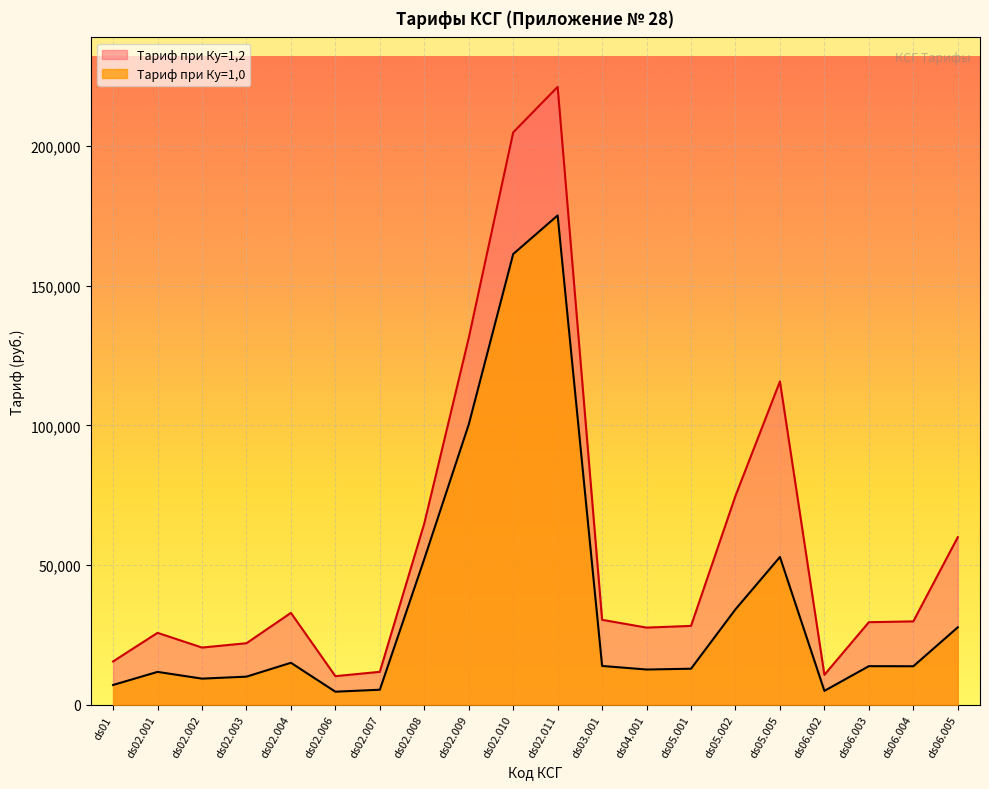

Reading right to left, list all the values displayed in this chart.

Тариф при Ку=1,0: ds06.005=27723.3	ds06.004=13789.3	ds06.003=13824.9	ds06.002=4980.9	ds05.005=52904.8	ds05.002=34182.5	ds05.001=12907.1	ds04.001=12623.4	ds03.001=13899.9	ds02.011=175199.9	ds02.010=161365.3	ds02.009=100349.9	ds02.008=52200.2	ds02.007=5389.8	ds02.006=4680.6	ds02.004=15034.6	ds02.003=10070.4	ds02.002=9361.2	ds02.001=11772.4	ds01=7091.8
Тариф при Ку=1,2: ds06.005=59996.0	ds06.004=29854.3	ds06.003=29567.9	ds06.002=10728.6	ds05.005=115768.2	ds05.002=74799.3	ds05.001=28243.7	ds04.001=27623.0	ds03.001=30416.3	ds02.011=221231.7	ds02.010=204939.2	ds02.009=131320.2	ds02.008=64921.8	ds02.007=11794.1	ds02.006=10242.2	ds02.004=32899.3	ds02.003=22036.3	ds02.002=20484.5	ds02.001=25760.7	ds01=15518.5